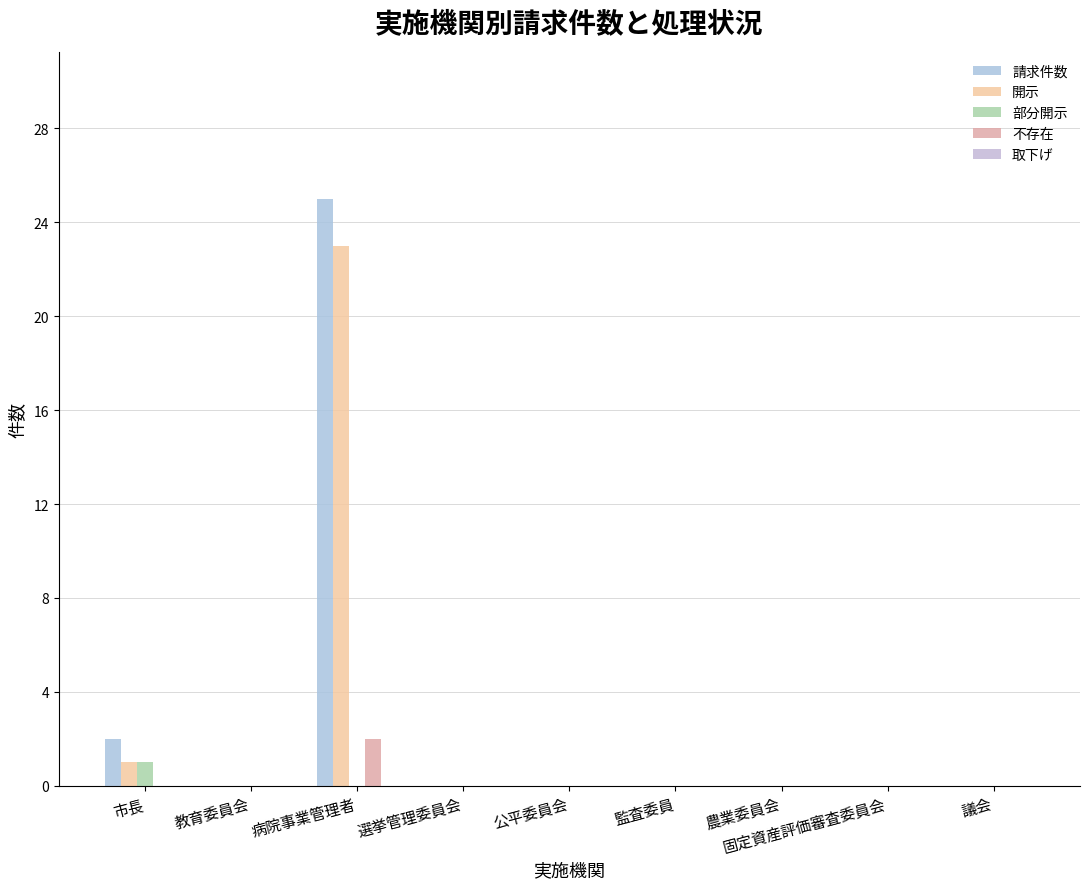

What is the sum of all 開示 values?

24